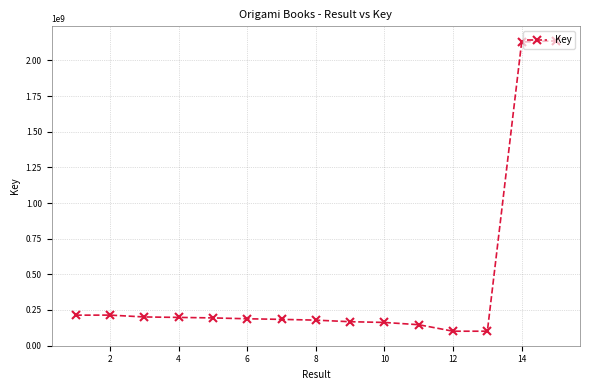

What is the difference between the maximum and second lowest values?

2036850807